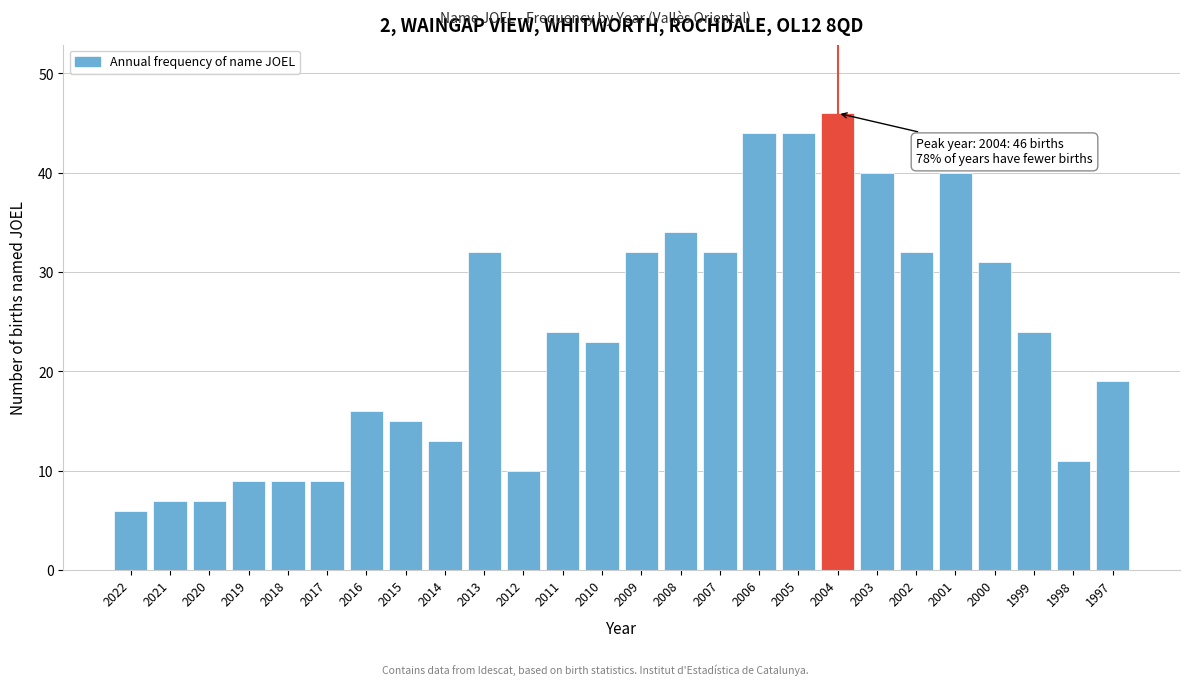

Reading right to left, what are all the values shown in this chart?

19	11	24	31	40	32	40	46	44	44	32	34	32	23	24	10	32	13	15	16	9	9	9	7	7	6